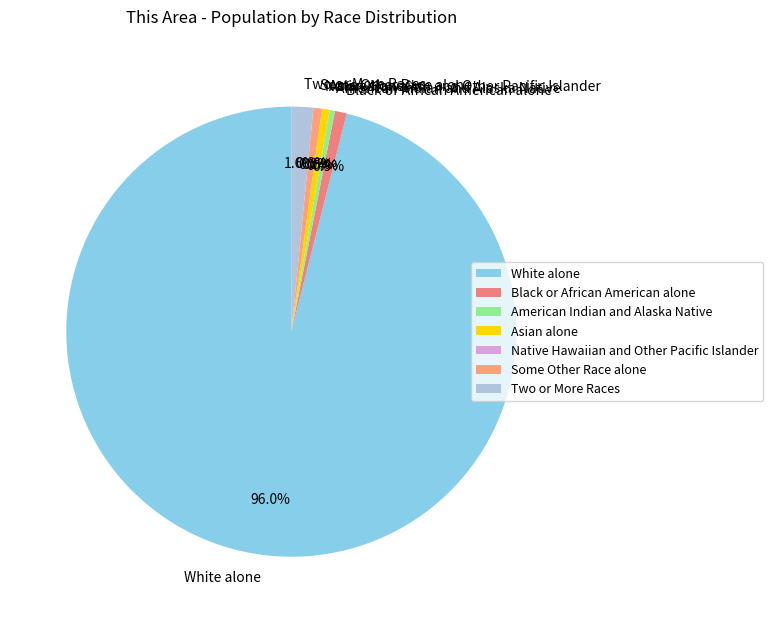

What is the majority slice?

White alone